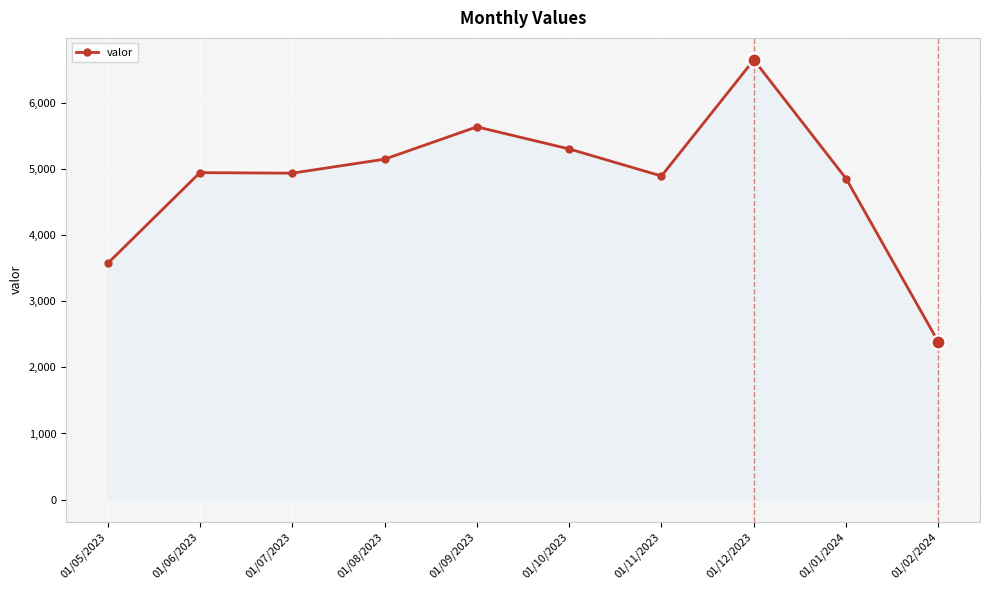

Is it true that the value at 01/01/2024 is 4851?

True